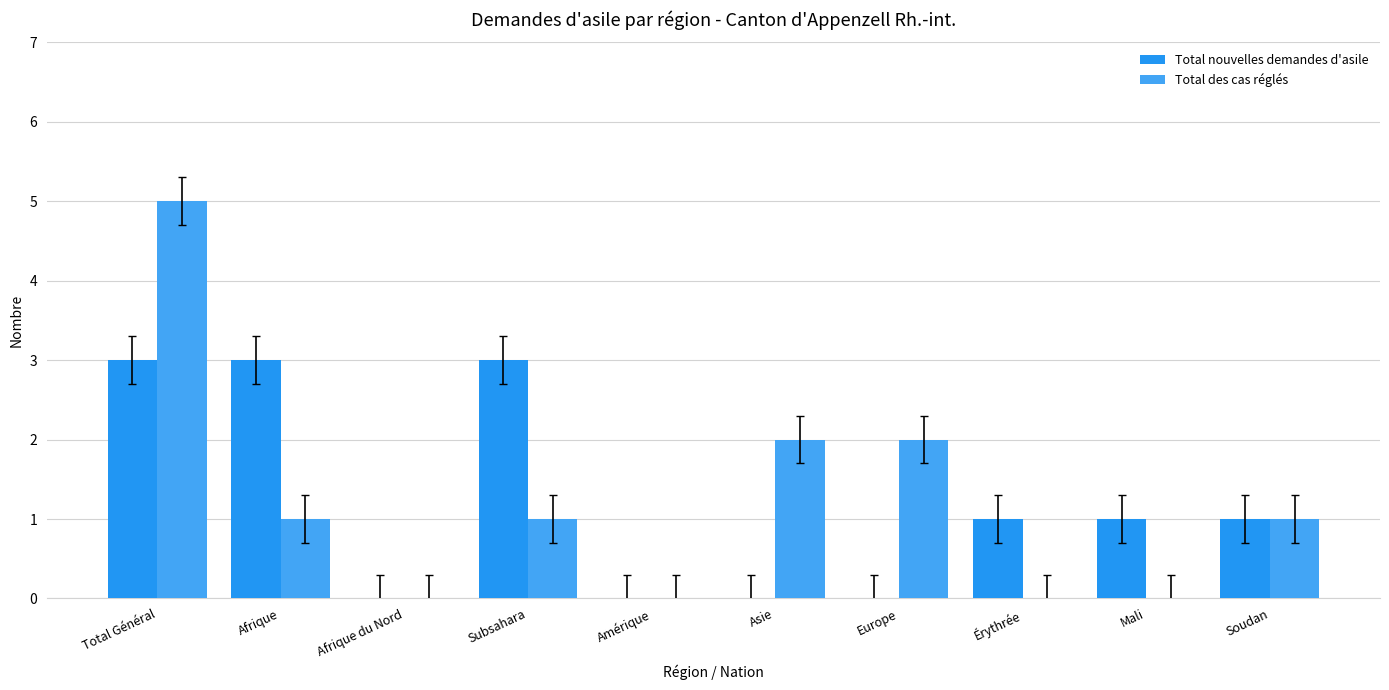

How many distinct data groups are displayed?

2